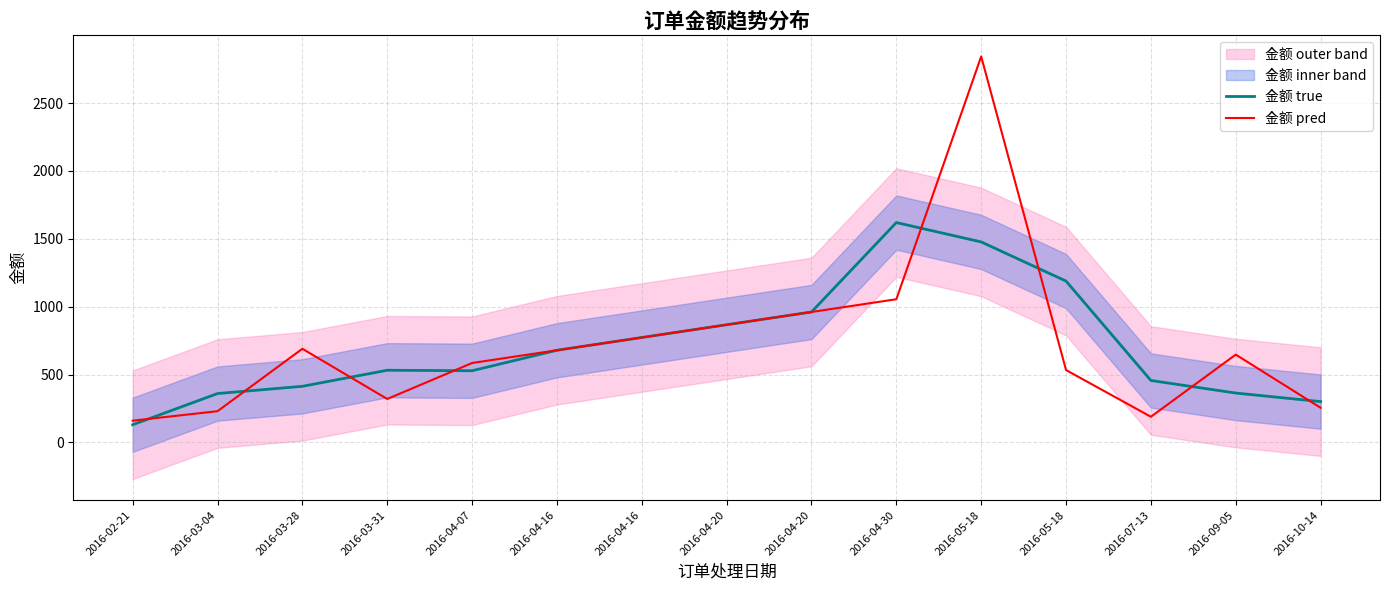

What is the average value of the 金额 true series?

710.0